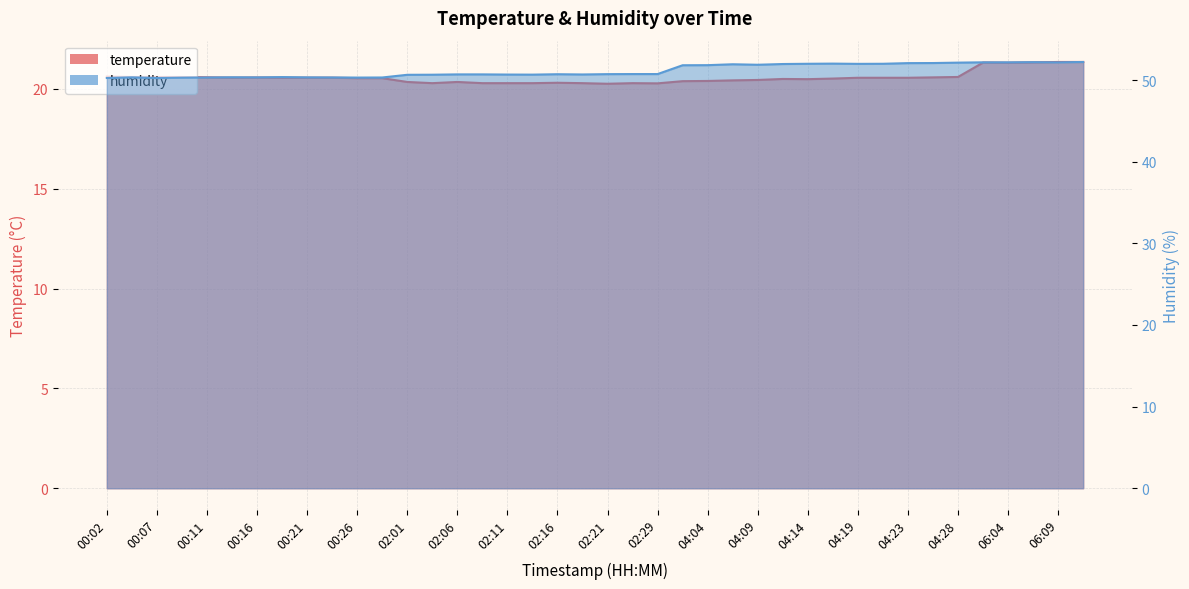

Reading right to left, what are all the values shown in this chart?

temperature: 06:11=21.3	06:09=21.3	06:06=21.3	06:04=21.3	06:01=21.3	04:28=20.6	04:26=20.6	04:23=20.6	04:21=20.6	04:19=20.6	04:16=20.5	04:14=20.5	04:11=20.5	04:09=20.4	04:06=20.4	04:04=20.4	04:02=20.4	02:29=20.3	02:26=20.3	02:21=20.2	02:19=20.3	02:16=20.3	02:14=20.3	02:11=20.3	02:09=20.3	02:06=20.3	02:04=20.3	02:01=20.3	00:28=20.5	00:26=20.5	00:24=20.6	00:21=20.6	00:19=20.6	00:16=20.6	00:14=20.6	00:11=20.6	00:09=20.6	00:07=20.6	00:04=20.6	00:02=20.6
humidity: 06:11=52.2	06:09=52.2	06:06=52.2	06:04=52.2	06:01=52.2	04:28=52.1	04:26=52.1	04:23=52.1	04:21=52.0	04:19=52.0	04:16=52.0	04:14=52.0	04:11=52.0	04:09=51.9	04:06=51.9	04:04=51.8	04:02=51.8	02:29=50.7	02:26=50.7	02:21=50.7	02:19=50.7	02:16=50.7	02:14=50.7	02:11=50.7	02:09=50.7	02:06=50.7	02:04=50.7	02:01=50.6	00:28=50.3	00:26=50.3	00:24=50.3	00:21=50.3	00:19=50.4	00:16=50.3	00:14=50.4	00:11=50.3	00:09=50.3	00:07=50.3	00:04=50.3	00:02=50.3